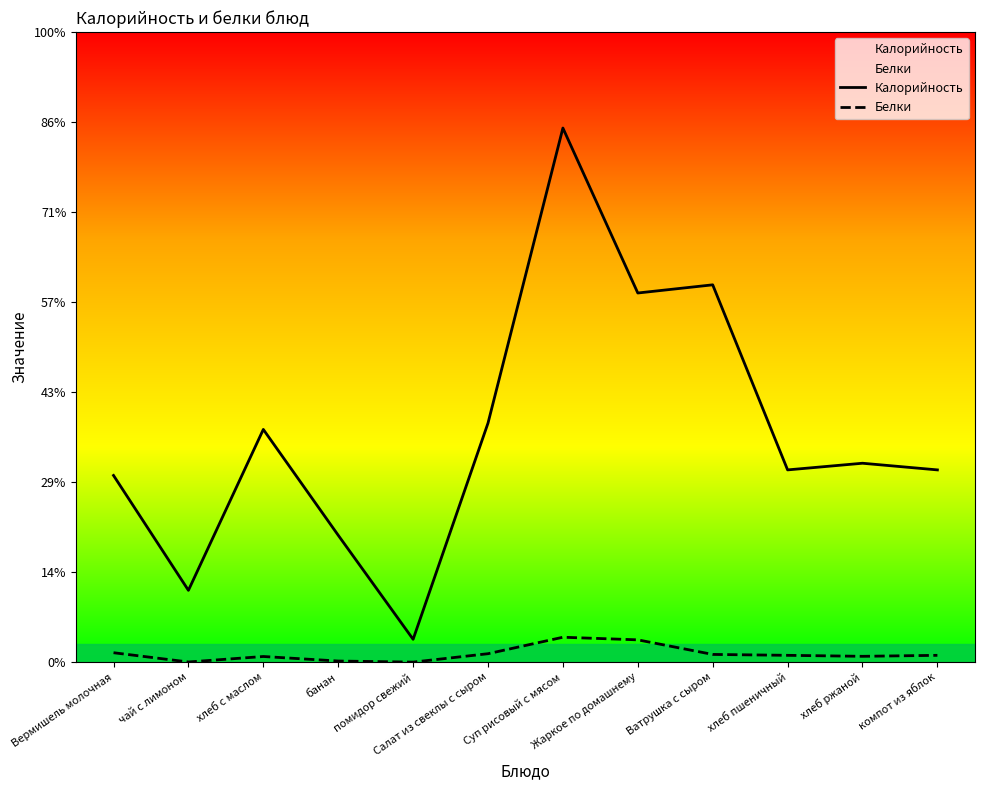

What is the average value of the Калорийность series?

127.0